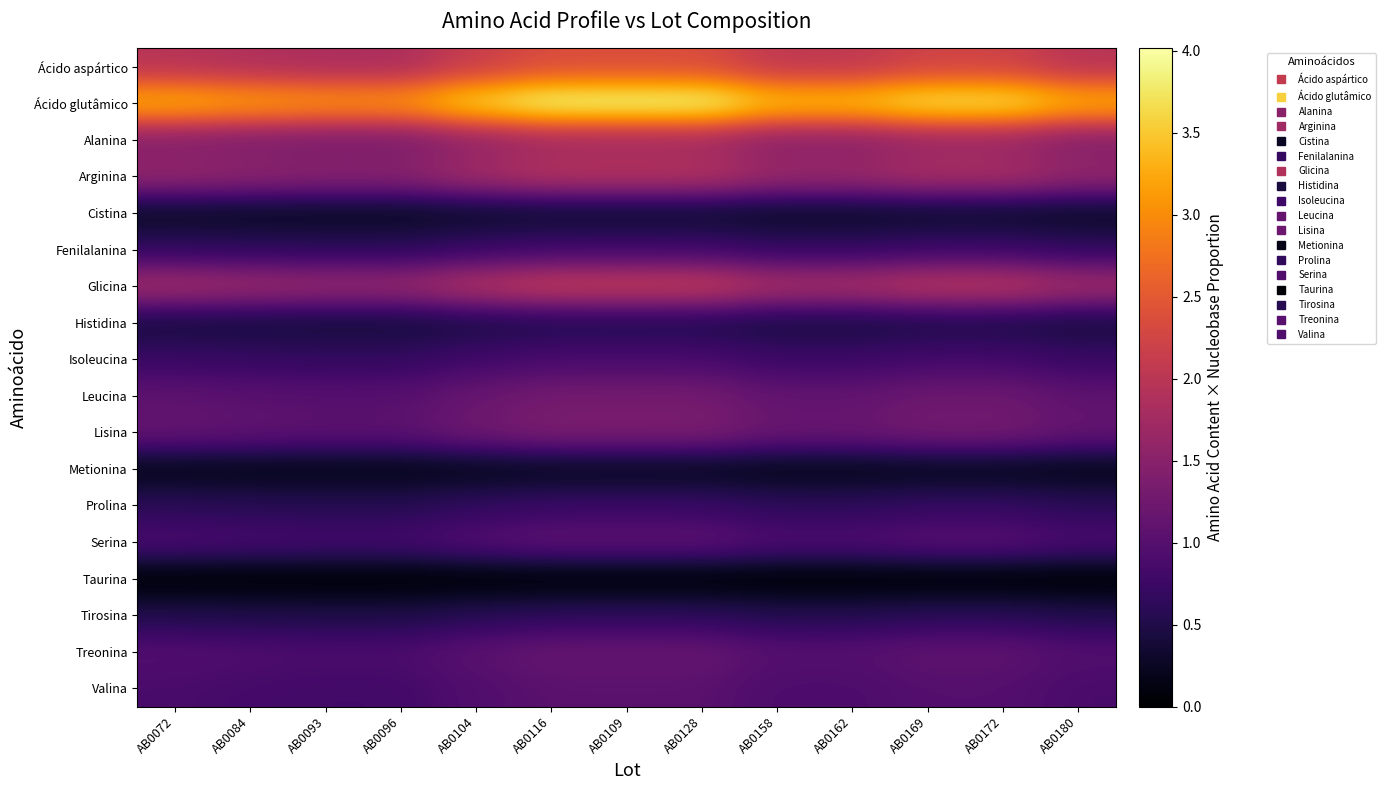

At how many categories does at least one series exceed 0?

13